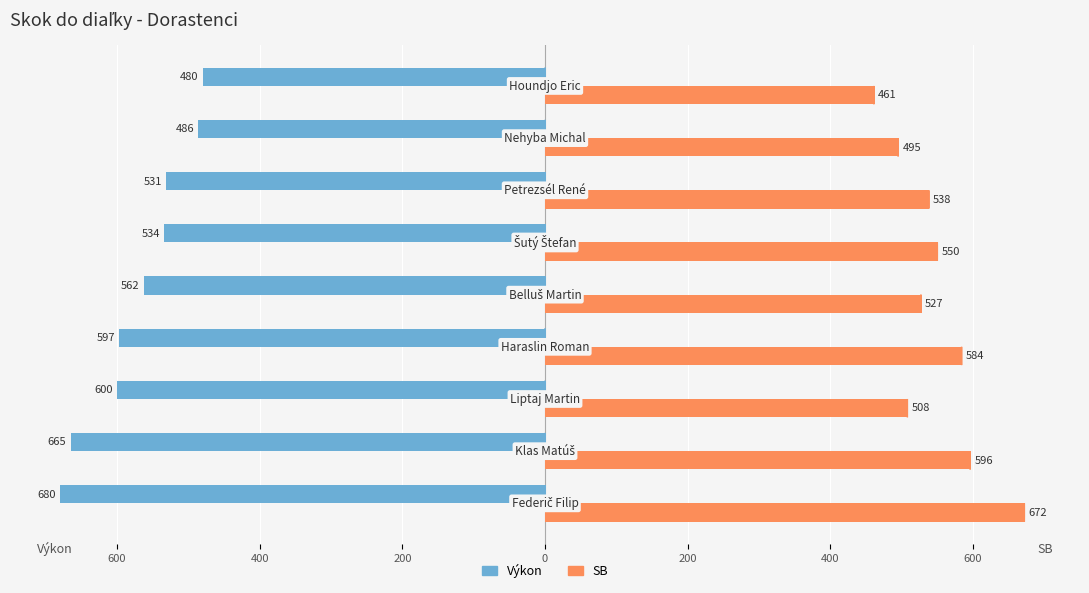

What are all the series names shown in the legend?

Výkon, SB